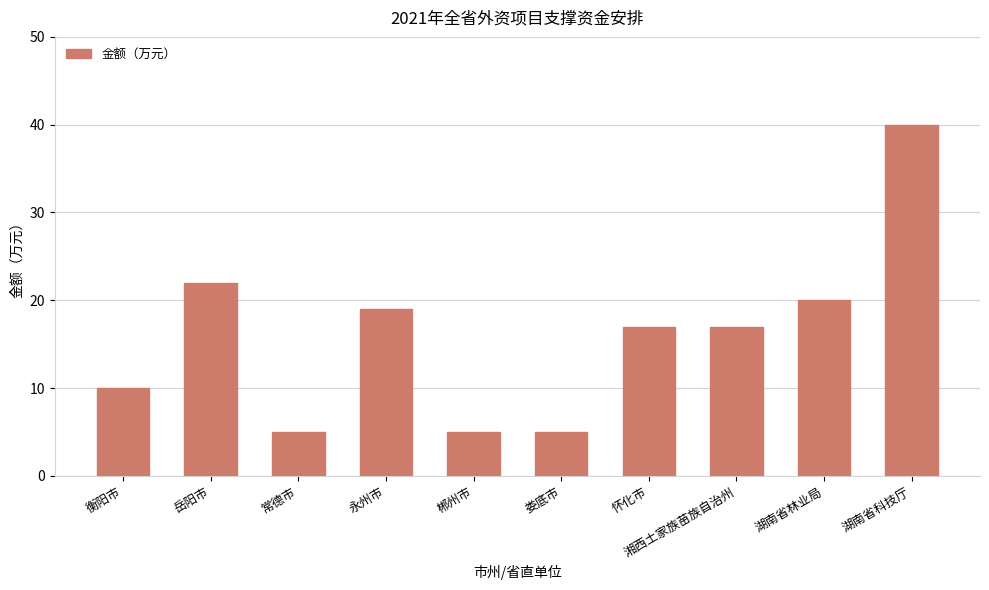

What is the sum of all values?

160